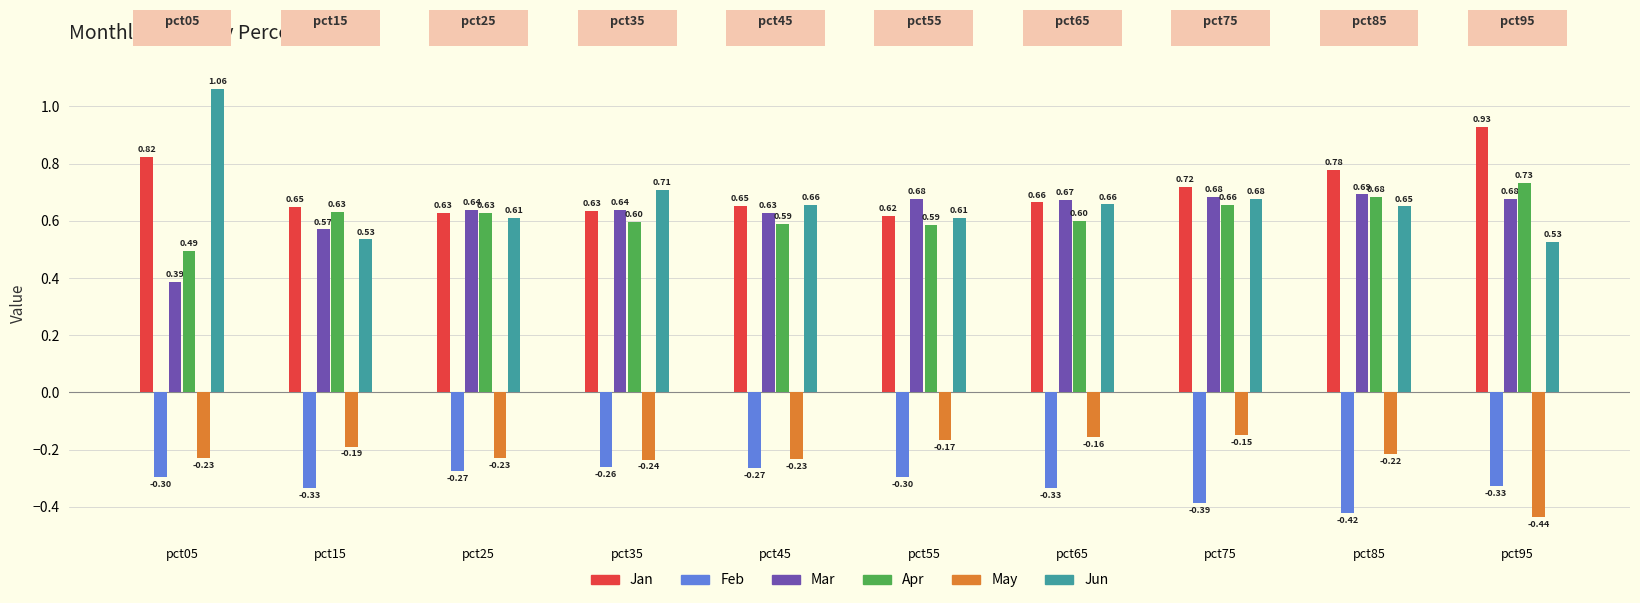

The value of Jan at pct45 is 0.4. True or false?

False